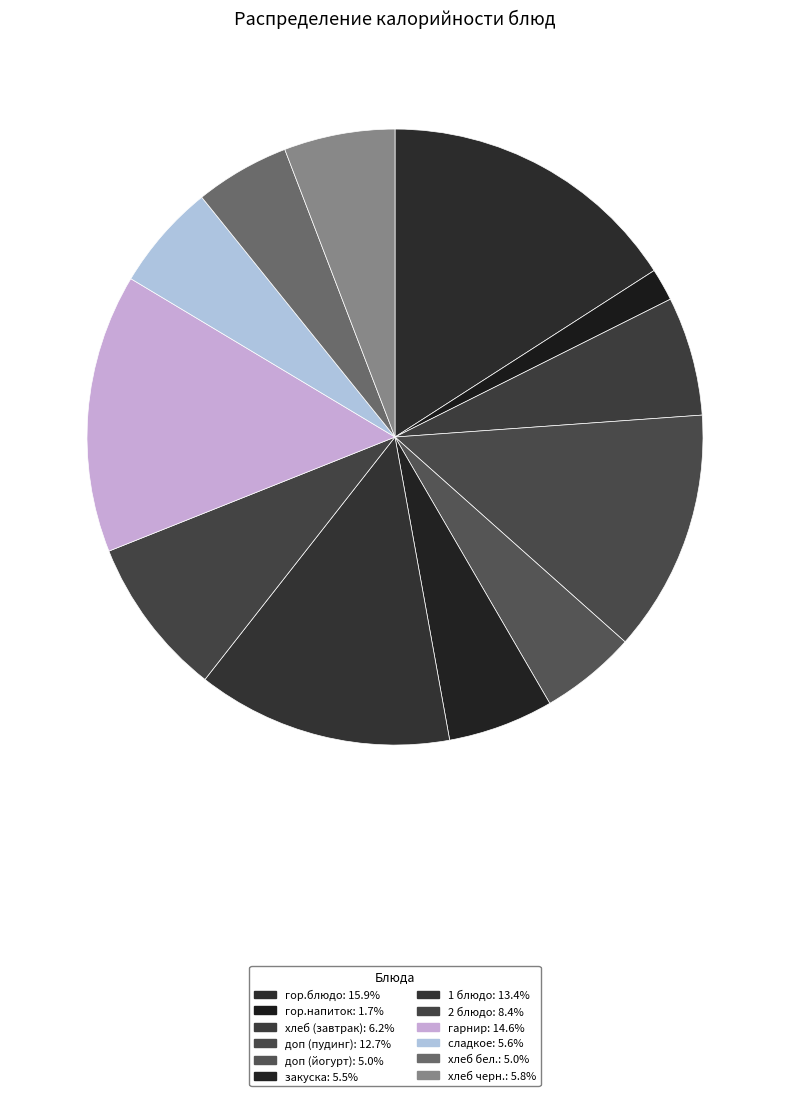

How many segments does this pie chart have?

12